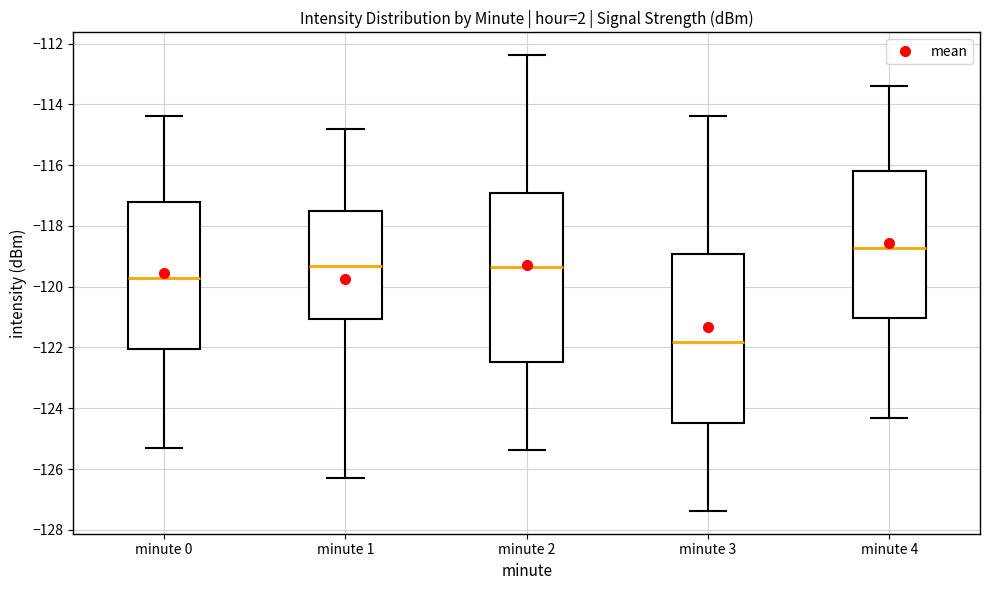

Reading left to right, transcribe this box plot: for each box, give where its median line is, the range the box spans, and where its two whiskers end, as read against the y-axis. The values are not printed on the chart, so give them approximately, as read against the axis.

minute 0: median -119.8, box -122.0 to -117.2, whiskers -125.4 to -114.4
minute 1: median -119.4, box -121.0 to -117.6, whiskers -126.4 to -114.8
minute 2: median -119.4, box -122.4 to -117.0, whiskers -125.4 to -112.4
minute 3: median -121.8, box -124.4 to -119.0, whiskers -127.4 to -114.4
minute 4: median -118.8, box -121.0 to -116.2, whiskers -124.4 to -113.4